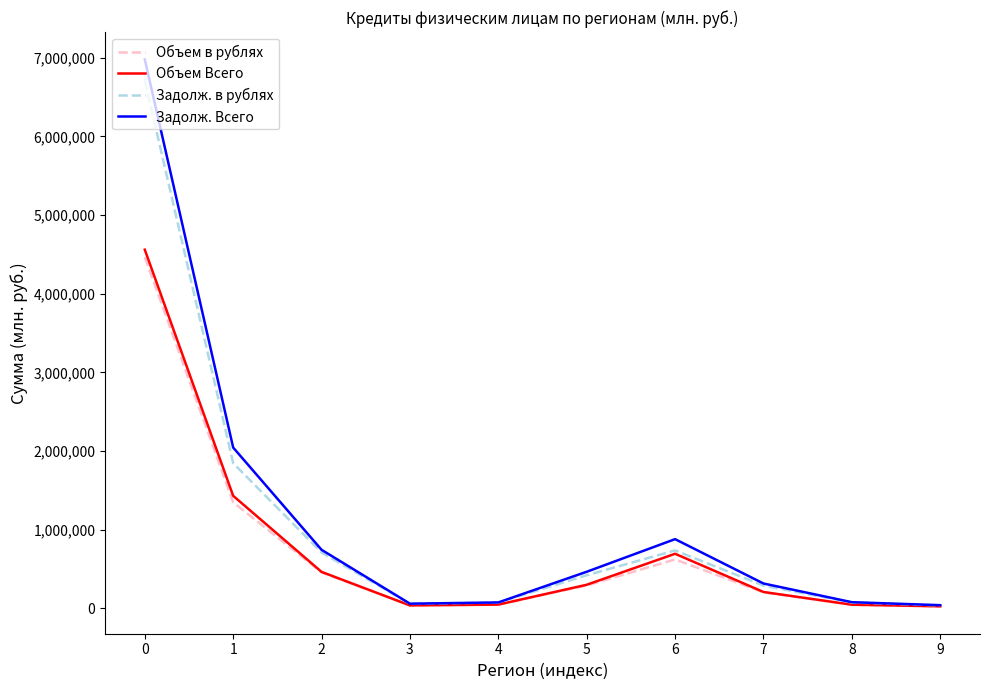

The Задолж. Всего series shows 465515 at 5. True or false?

True